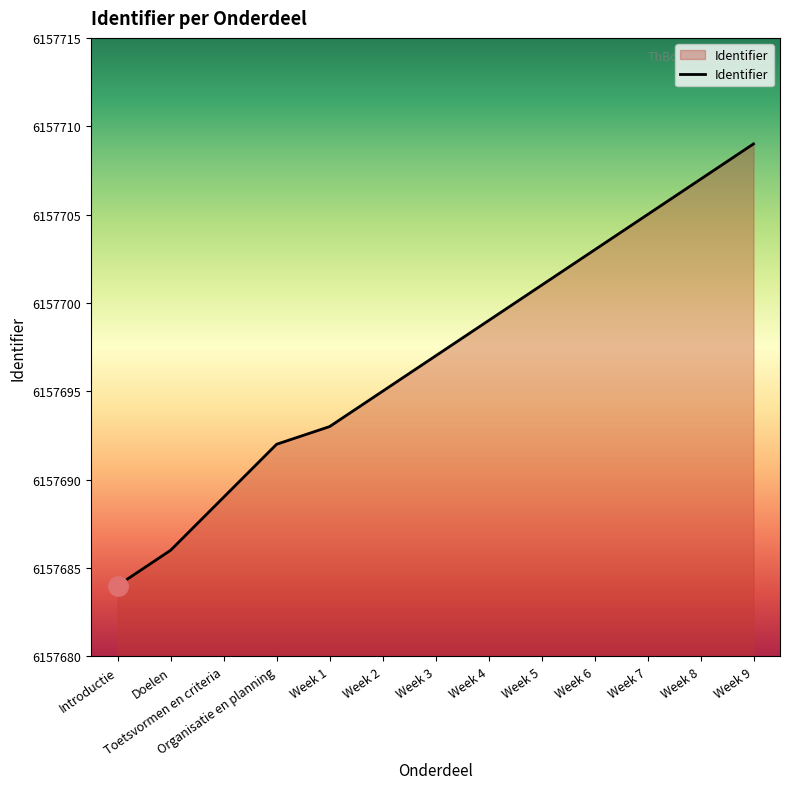

Reading left to right, extract all data points from this chart.

6157684	6157686	6157689	6157692	6157693	6157695	6157697	6157699	6157701	6157703	6157705	6157707	6157709